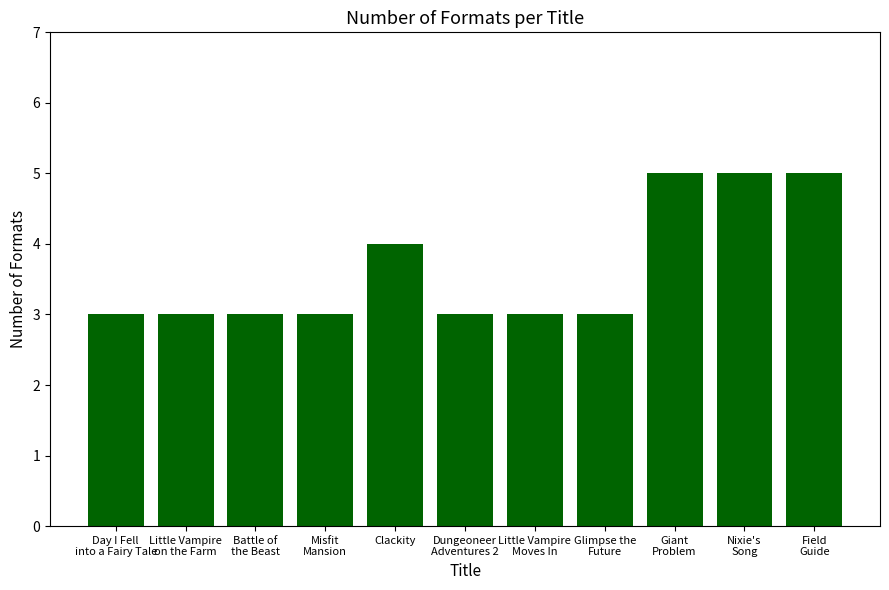

True or false: the data shows 4 at Clackity.

True